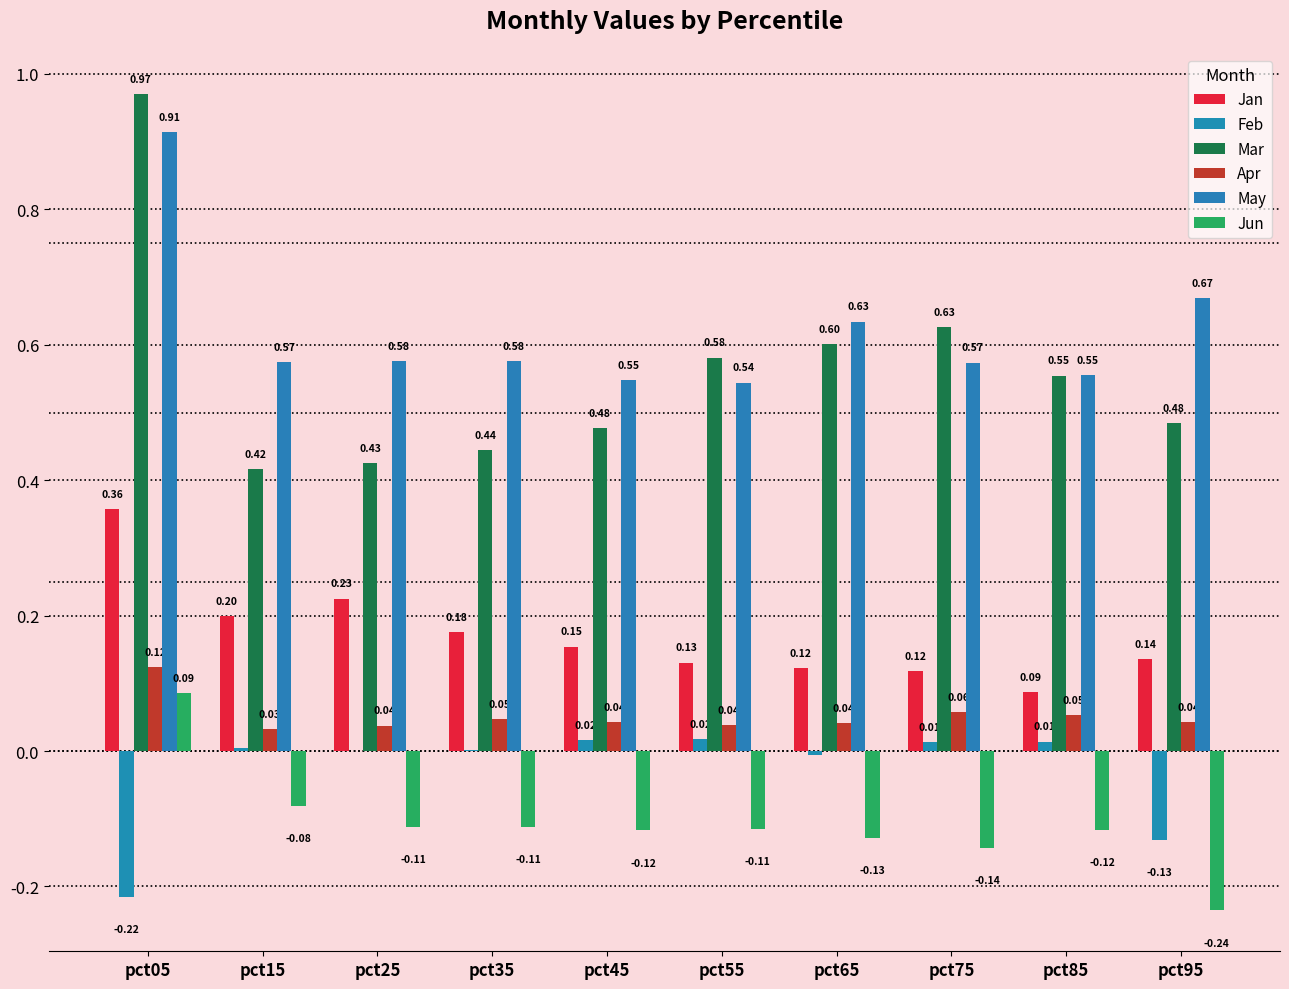

The May series shows 0.6 at pct35. True or false?

True